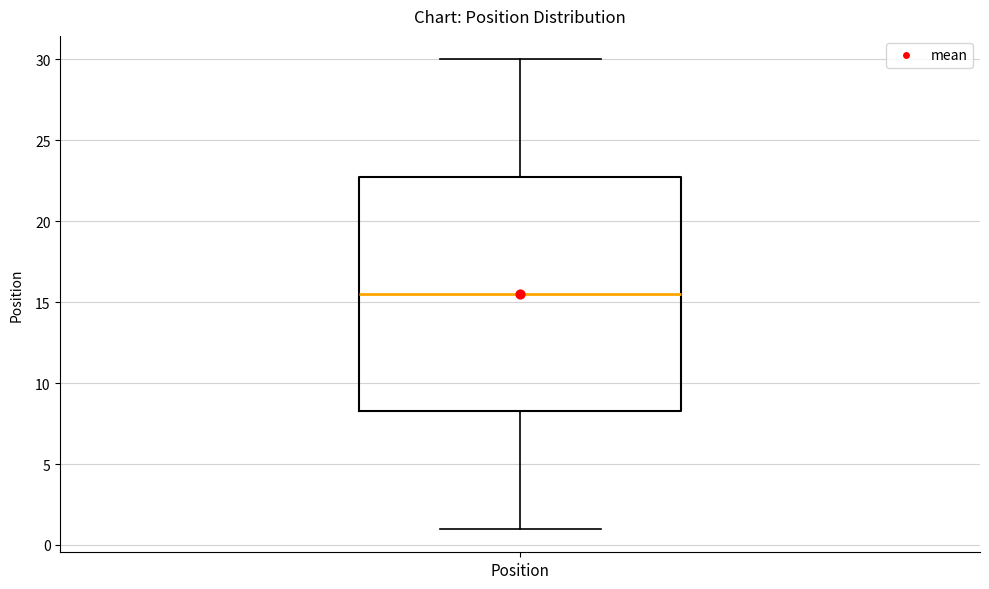

Transcribe this box plot: give where the median line is, the range the box spans, and where the two whiskers end, as read against the y-axis. The values are not printed on the chart, so give them approximately, as read against the axis.

median 15.5, box 8.5 to 23.0, whiskers 1.0 to 30.0